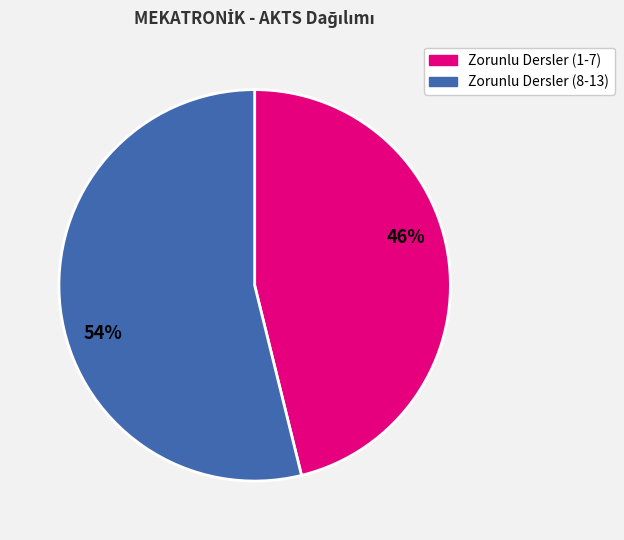

To the nearest percent, what is the difference between the largest and smallest slice percentages?

8%